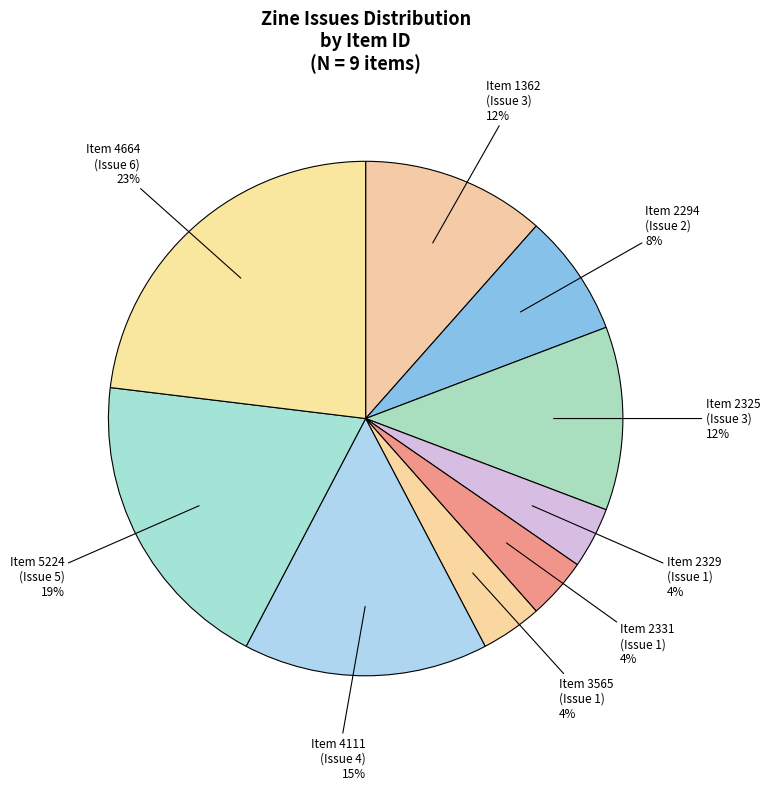

True or false: Item 5224 (Issue 5) accounts for 11% of the total.

False